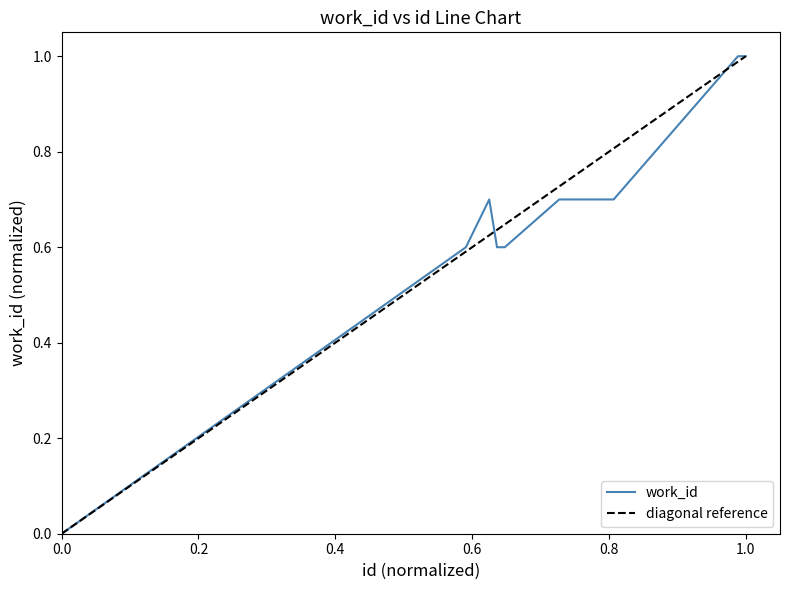

Is this an area chart (filled region under the line)?

No